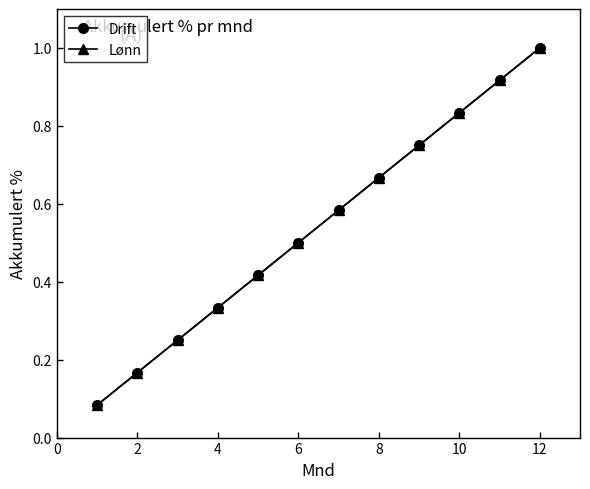

Is this an area chart (filled region under the line)?

No